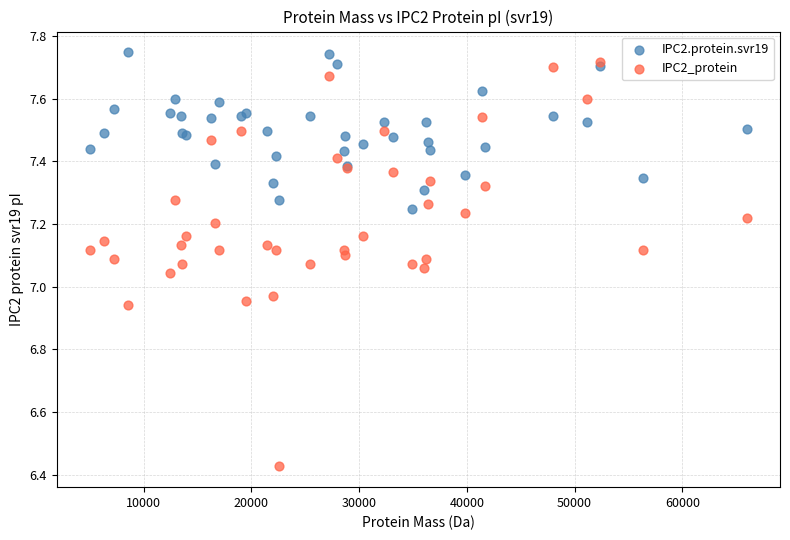

What are all the series names shown in the legend?

IPC2.protein.svr19, IPC2_protein